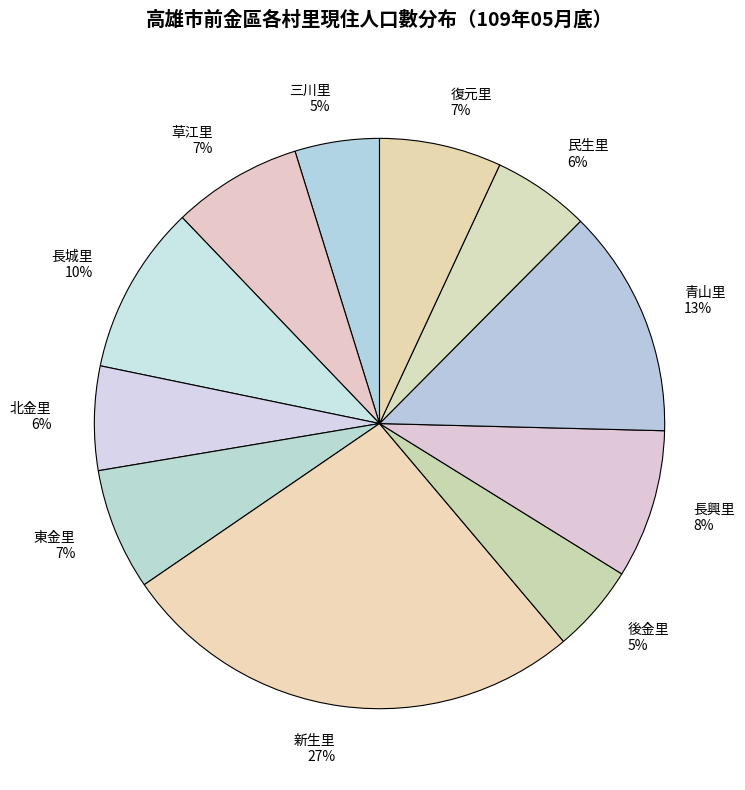

The 三川里 slice represents 5% of the pie. True or false?

True